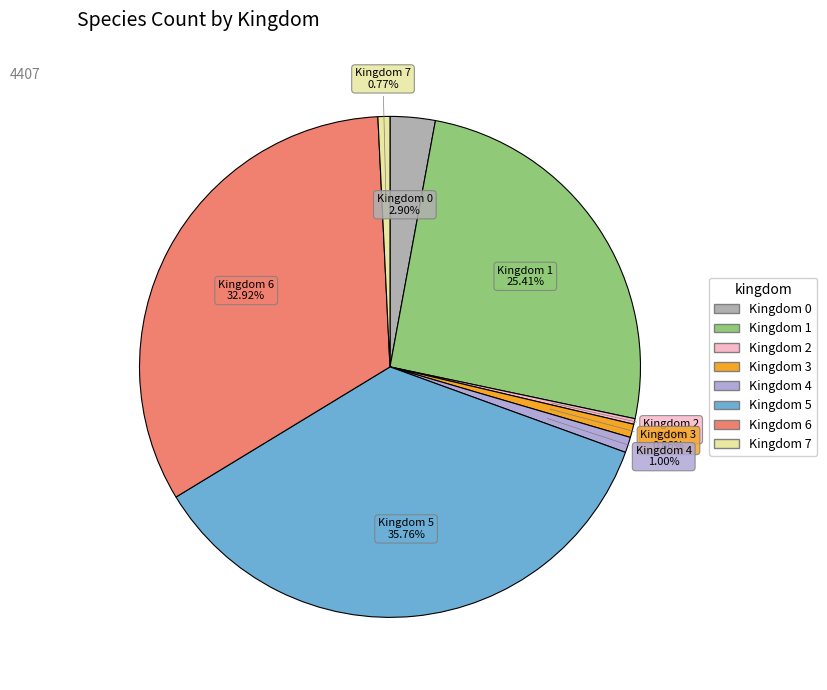

Does any single category account for the majority?

No